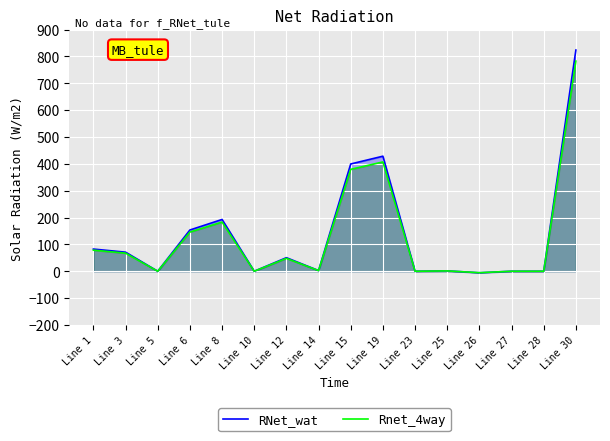

What is the value of the RNet_wat point at the 5th from the left?

192.8